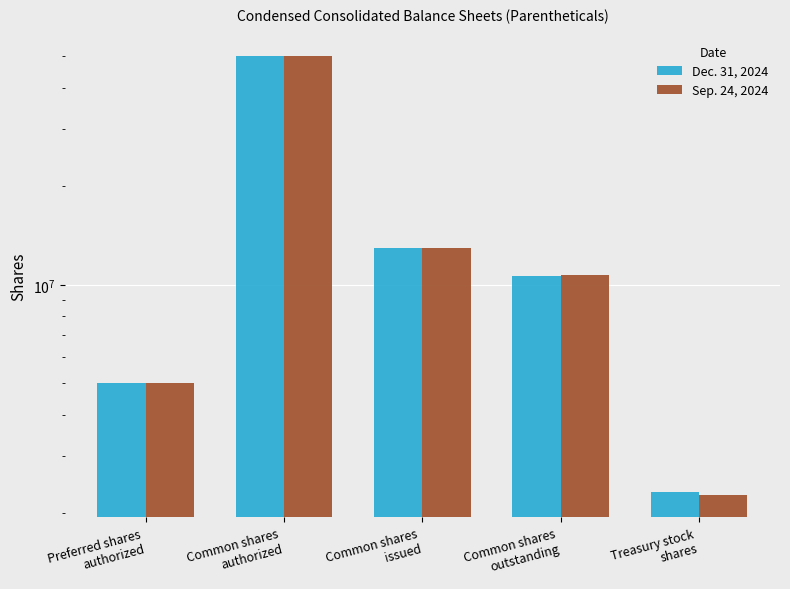

Reading right to left, extract all data points from this chart.

Dec. 31, 2024: Treasury stock
shares=2324191	Common shares
outstanding=10653242	Common shares
issued=12977433	Common shares
authorized=50000000	Preferred shares
authorized=5000000
Sep. 24, 2024: Treasury stock
shares=2265066	Common shares
outstanding=10712367	Common shares
issued=12977433	Common shares
authorized=50000000	Preferred shares
authorized=5000000